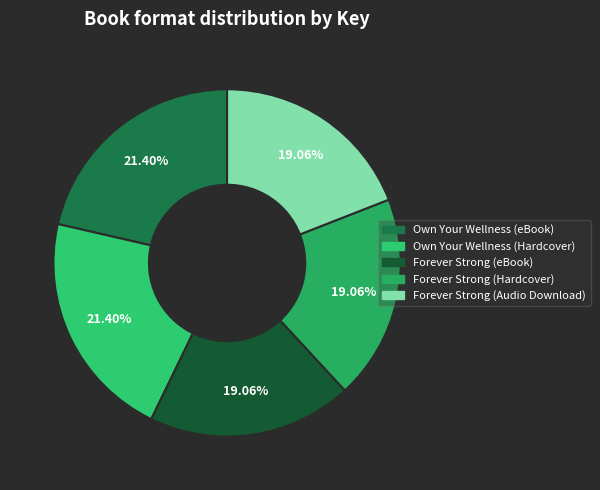

Which slice is the largest?

Own Your Wellness (eBook)